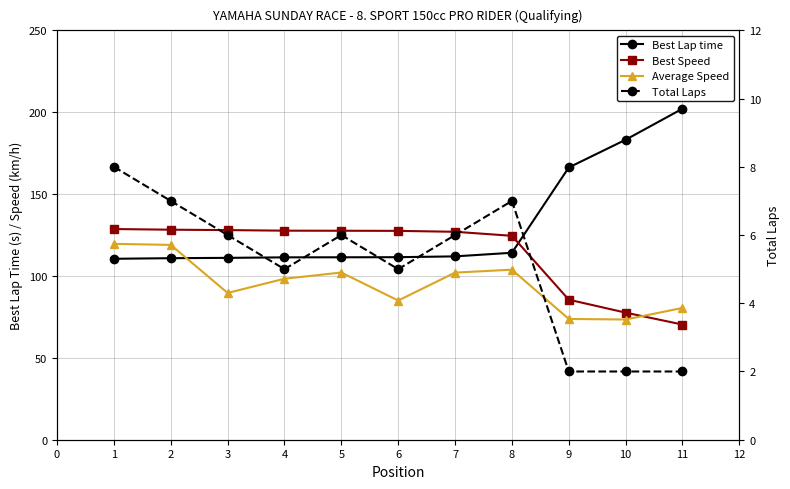

Which has a higher value, 2 or 6?

6